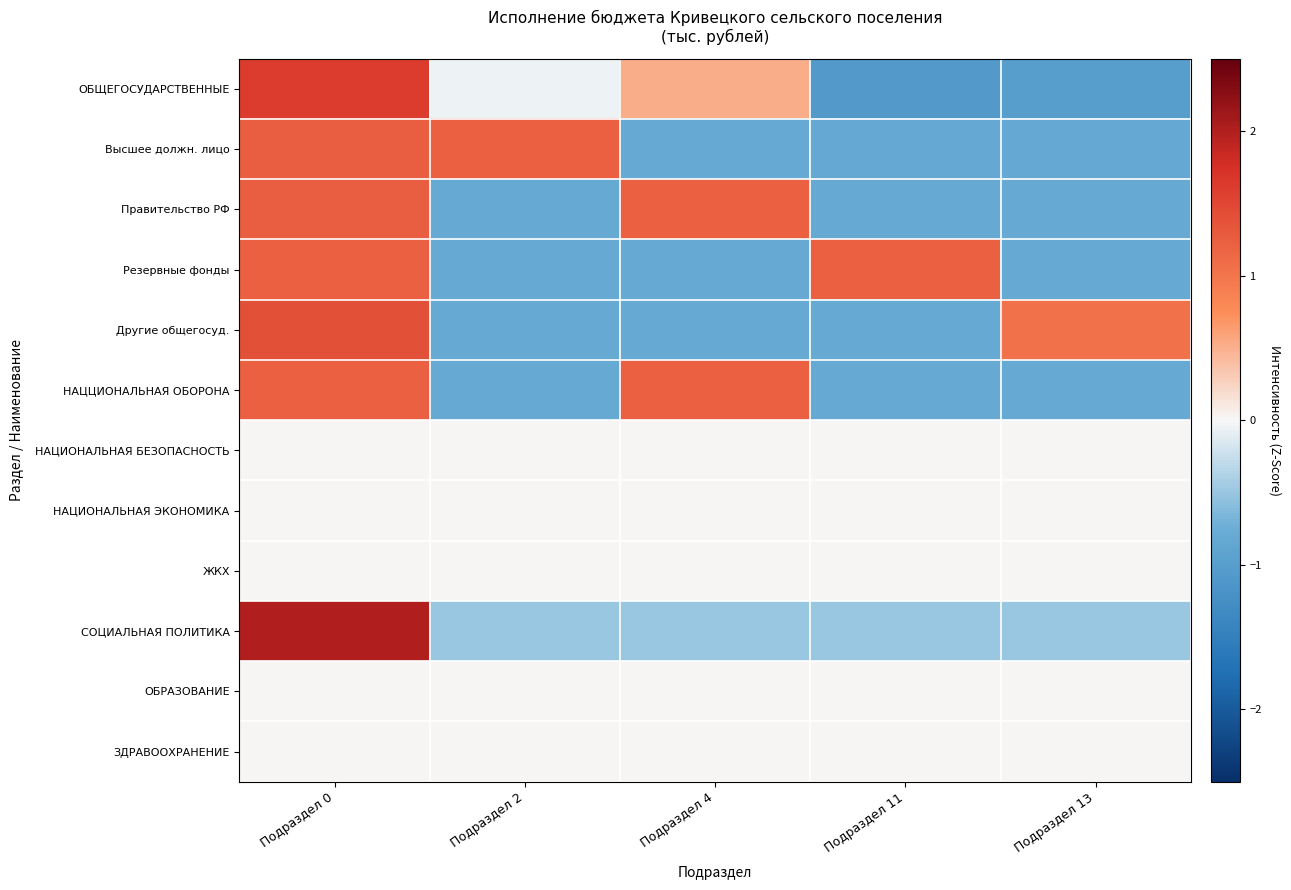

Reading left to right, list all the values displayed in this chart.

ОБЩЕГОСУДАРСТВЕННЫЕ: Подраздел 0=1.6	Подраздел 2=-0.0	Подраздел 4=0.5	Подраздел 11=-1.1	Подраздел 13=-1.0
Высшее должн. лицо: Подраздел 0=1.2	Подраздел 2=1.2	Подраздел 4=-0.8	Подраздел 11=-0.8	Подраздел 13=-0.8
Правительство РФ: Подраздел 0=1.2	Подраздел 2=-0.8	Подраздел 4=1.2	Подраздел 11=-0.8	Подраздел 13=-0.8
Резервные фонды: Подраздел 0=1.2	Подраздел 2=-0.8	Подраздел 4=-0.8	Подраздел 11=1.2	Подраздел 13=-0.8
Другие общегосуд.: Подраздел 0=1.4	Подраздел 2=-0.8	Подраздел 4=-0.8	Подраздел 11=-0.8	Подраздел 13=1.0
НАЦЦИОНАЛЬНАЯ ОБОРОНА: Подраздел 0=1.2	Подраздел 2=-0.8	Подраздел 4=1.2	Подраздел 11=-0.8	Подраздел 13=-0.8
НАЦИОНАЛЬНАЯ БЕЗОПАСНОСТЬ: Подраздел 0=0.0	Подраздел 2=0.0	Подраздел 4=0.0	Подраздел 11=0.0	Подраздел 13=0.0
НАЦИОНАЛЬНАЯ ЭКОНОМИКА: Подраздел 0=0.0	Подраздел 2=0.0	Подраздел 4=0.0	Подраздел 11=0.0	Подраздел 13=0.0
ЖКХ: Подраздел 0=0.0	Подраздел 2=0.0	Подраздел 4=0.0	Подраздел 11=0.0	Подраздел 13=0.0
СОЦИАЛЬНАЯ ПОЛИТИКА: Подраздел 0=2.0	Подраздел 2=-0.5	Подраздел 4=-0.5	Подраздел 11=-0.5	Подраздел 13=-0.5
ОБРАЗОВАНИЕ: Подраздел 0=0.0	Подраздел 2=0.0	Подраздел 4=0.0	Подраздел 11=0.0	Подраздел 13=0.0
ЗДРАВООХРАНЕНИЕ: Подраздел 0=0.0	Подраздел 2=0.0	Подраздел 4=0.0	Подраздел 11=0.0	Подраздел 13=0.0